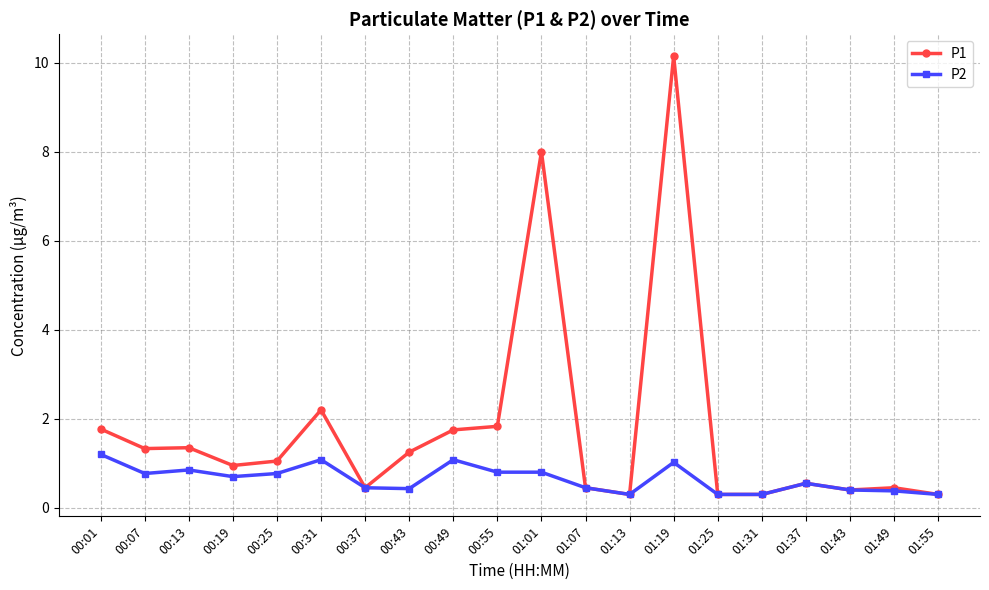

What is the value of the P2 point at the 13th from the left?

0.3